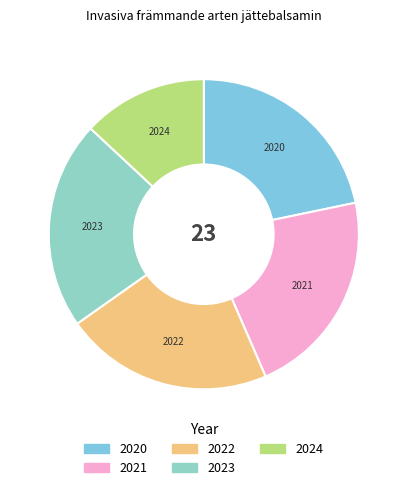

Which has a higher value, 2023 or 2024?

2023